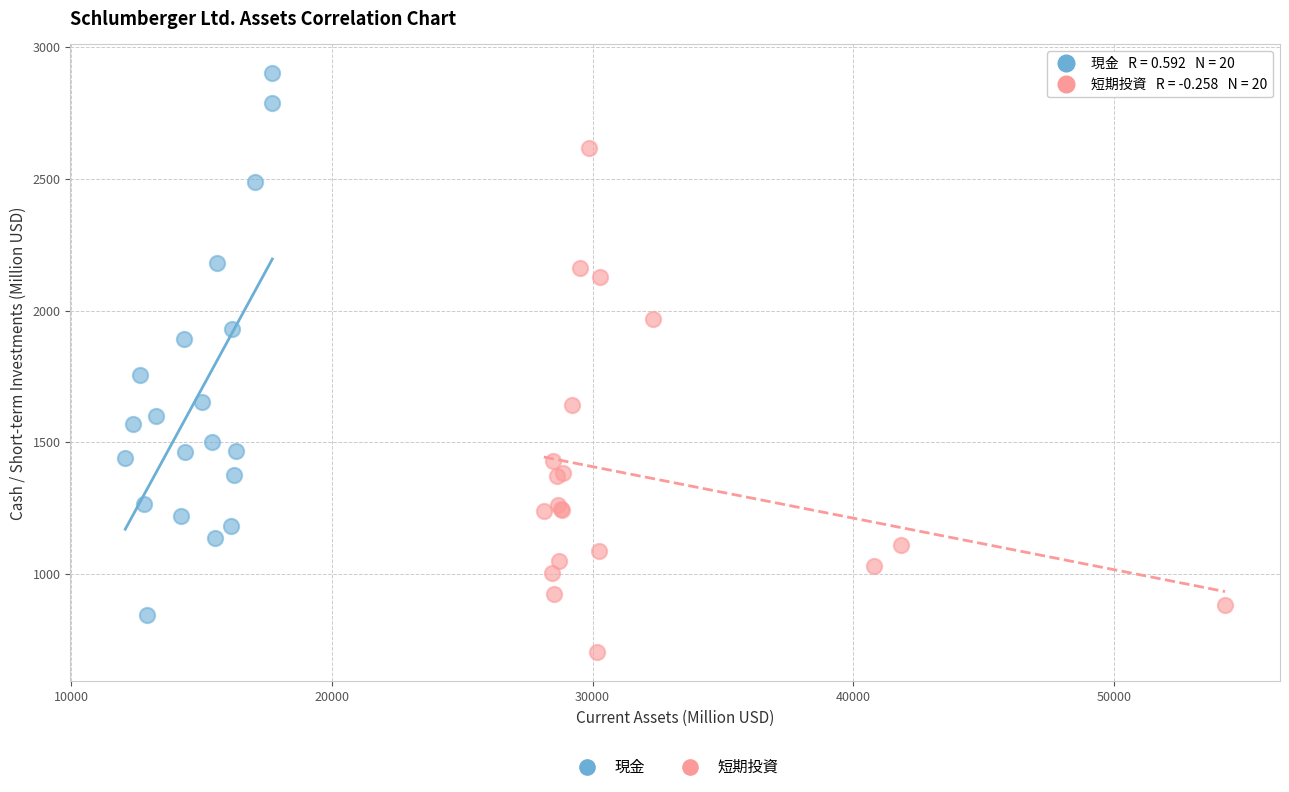

Which series reaches the maximum Y coordinate?

現金